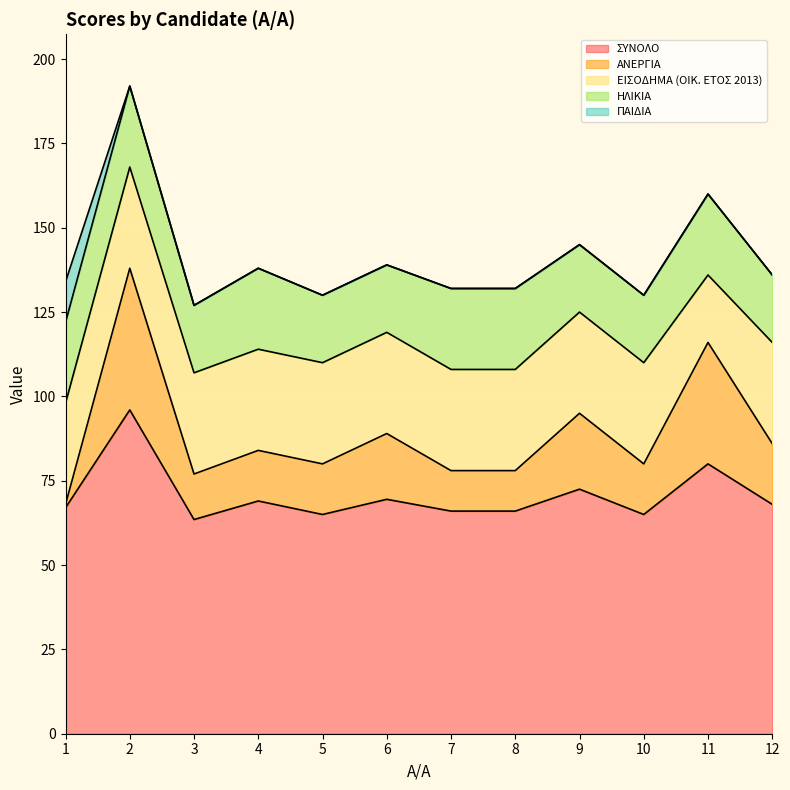

How many intersections are there between ΗΛΙΚΙΑ and ΕΙΣΟΔΗΜΑ (OIK. ΕΤΟΣ 2013)?

2